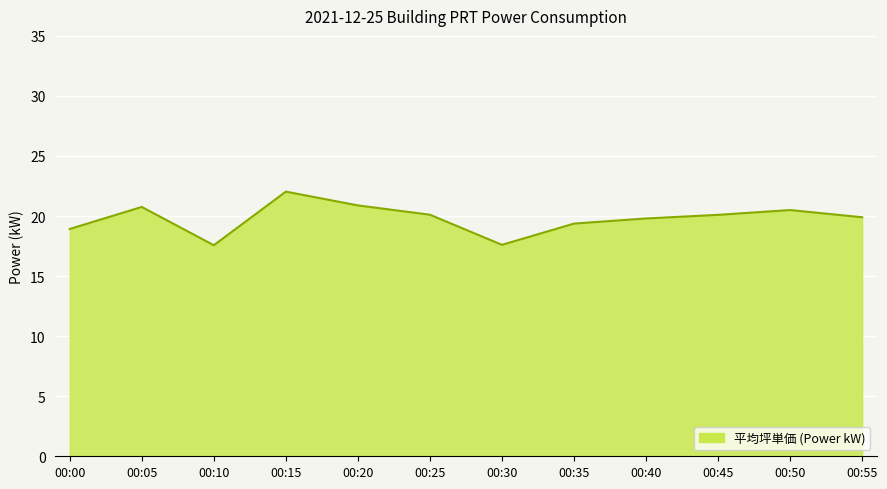

Between 00:20 and 00:45, which is larger?

00:20